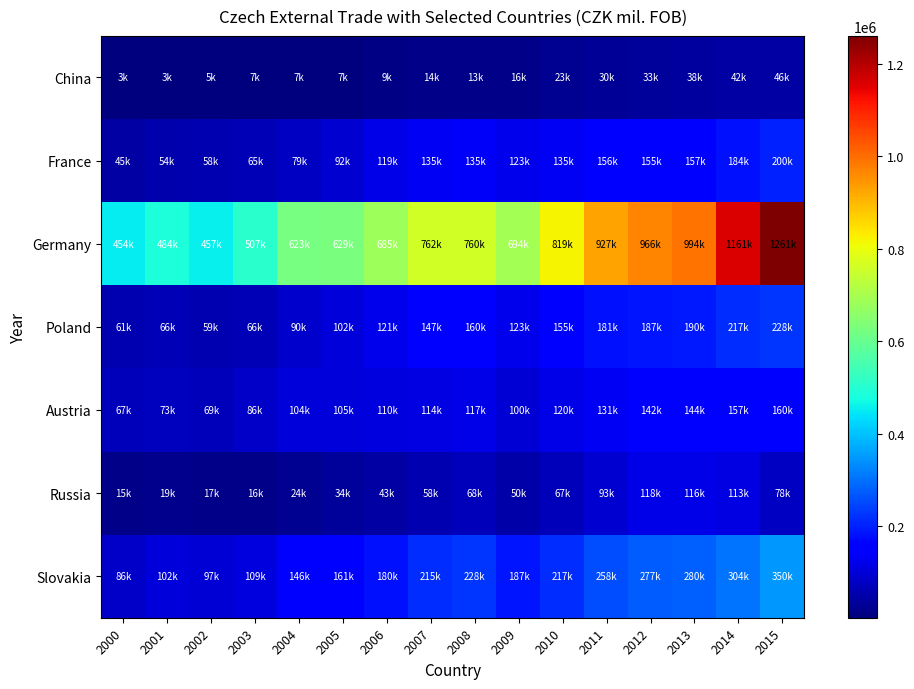

Rank the series at 2010 from highest to lowest value.

Germany, Slovakia, Poland, France, Austria, Russia, China